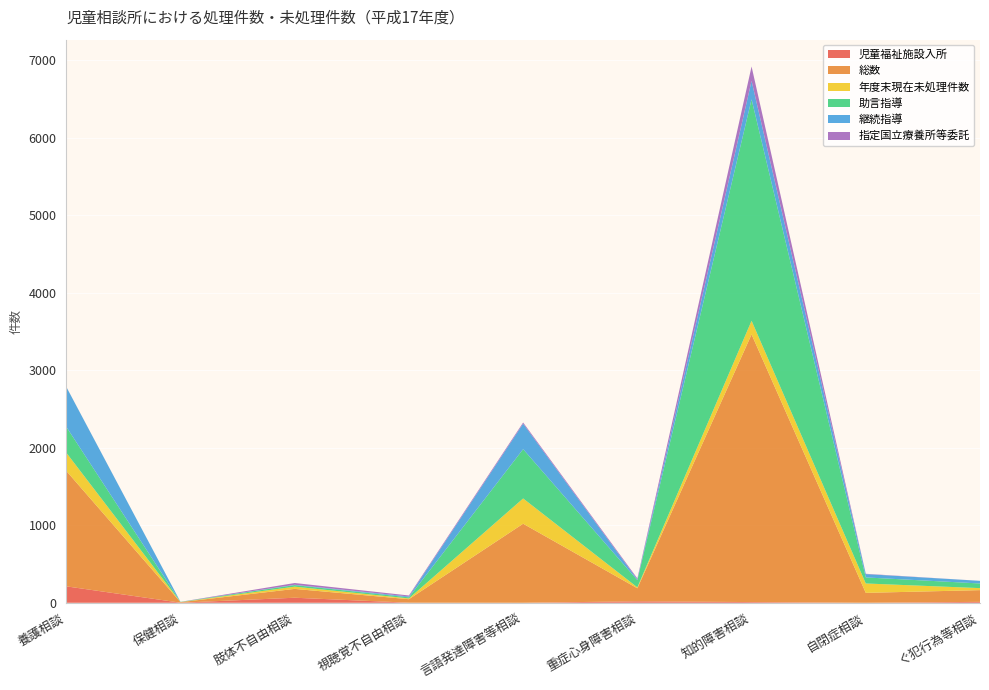

Reading left to right, list all the values displayed in this chart.

児童福祉施設入所: 養護相談=212	保健相談=1	肢体不自由相談=65	視聴覚不自由相談=1	言語発達障害等相談=0	重症心身障害相談=19	知的障害相談=9	自閉症相談=0	ぐ犯行為等相談=12
総数: 養護相談=1490	保健相談=7	肢体不自由相談=114	視聴覚不自由相談=45	言語発達障害等相談=1020	重症心身障害相談=168	知的障害相談=3454	自閉症相談=128	ぐ犯行為等相談=151
年度末現在未処理件数: 養護相談=235	保健相談=1	肢体不自由相談=29	視聴覚不自由相談=10	言語発達障害等相談=326	重症心身障害相談=12	知的障害相談=176	自閉症相談=121	ぐ犯行為等相談=26
助言指導: 養護相談=334	保健相談=2	肢体不自由相談=20	視聴覚不自由相談=14	言語発達障害等相談=636	重症心身障害相談=93	知的障害相談=2857	自閉症相談=78	ぐ犯行為等相談=60
継続指導: 養護相談=515	保健相談=1	肢体不自由相談=4	視聴覚不自由相談=11	言語発達障害等相談=329	重症心身障害相談=8	知的障害相談=238	自閉症相談=43	ぐ犯行為等相談=34
指定国立療養所等委託: 養護相談=1	保健相談=0	肢体不自由相談=23	視聴覚不自由相談=13	言語発達障害等相談=15	重症心身障害相談=14	知的障害相談=186	自閉症相談=4	ぐ犯行為等相談=0